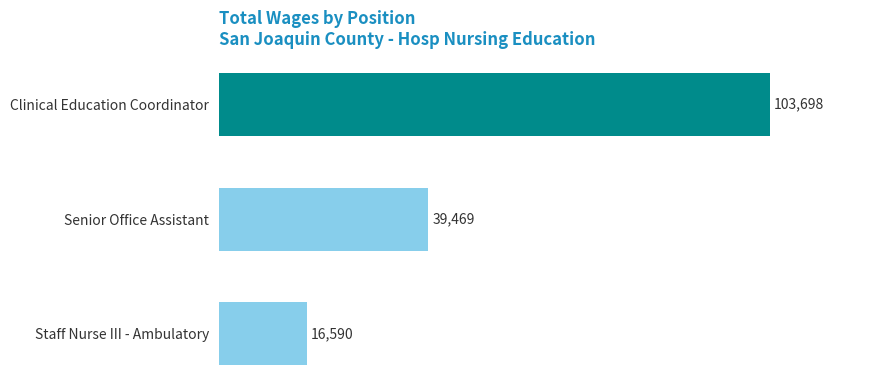

What is the sum of all values?

159757